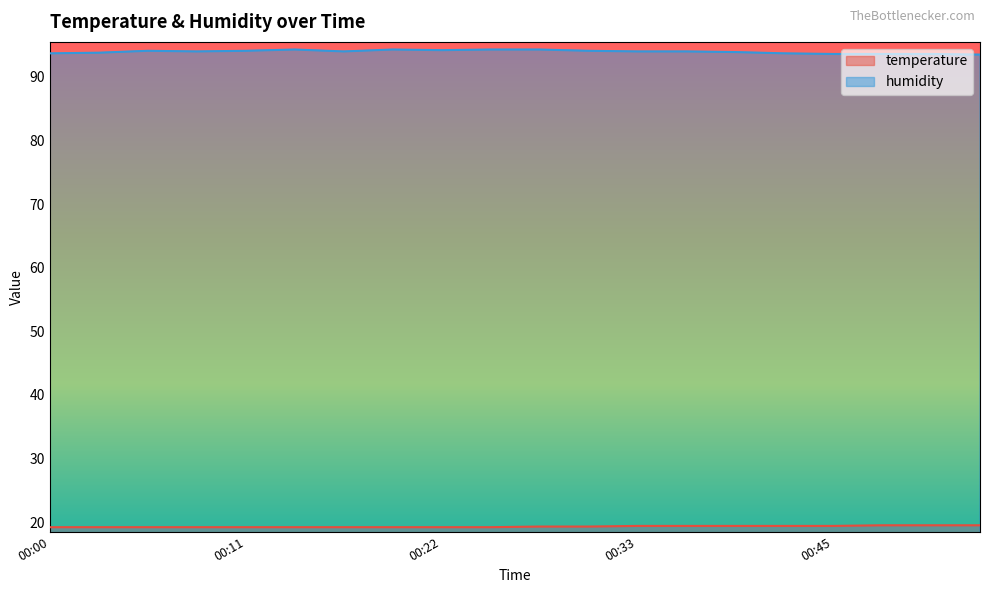

The temperature series shows 19.2 at 00:05. True or false?

True